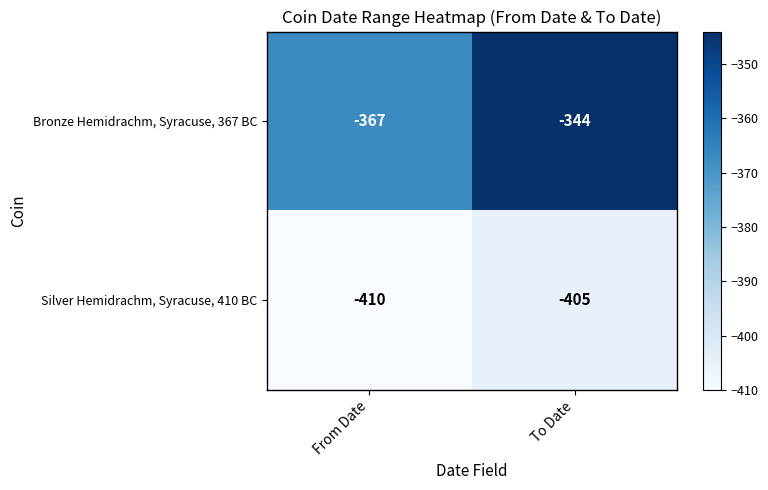

Which series changed the most between From Date and To Date?

Bronze Hemidrachm, Syracuse, 367 BC